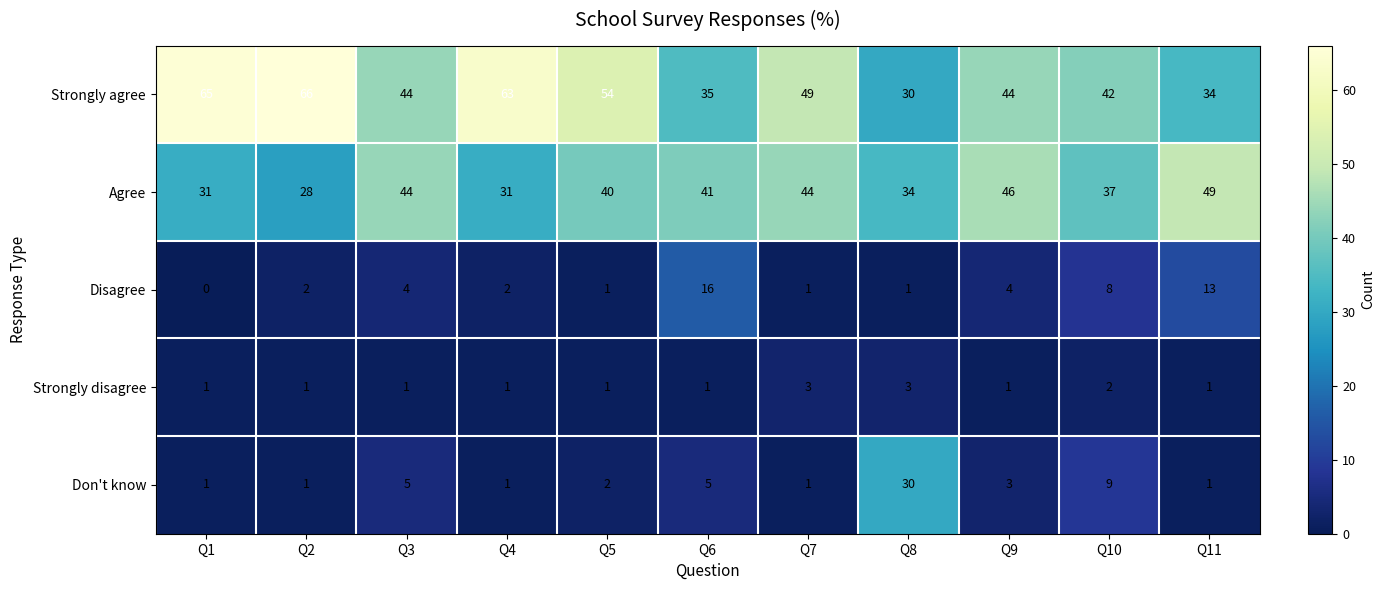

Is it true that Strongly agree equals 18 at Q6?

False